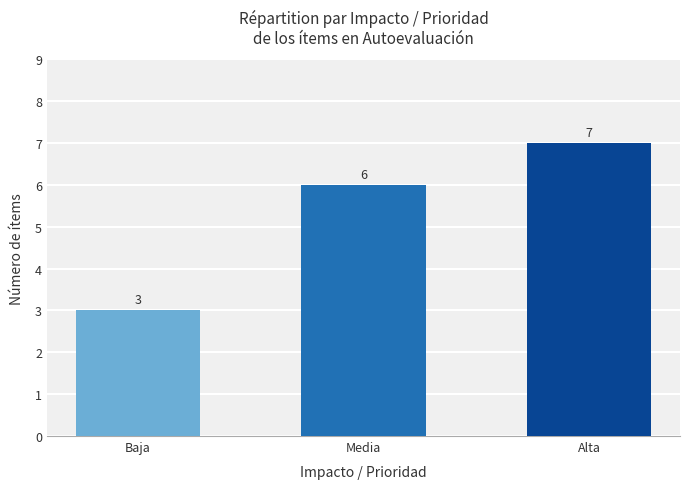

What is the label of the 3rd bar from the right?

Baja